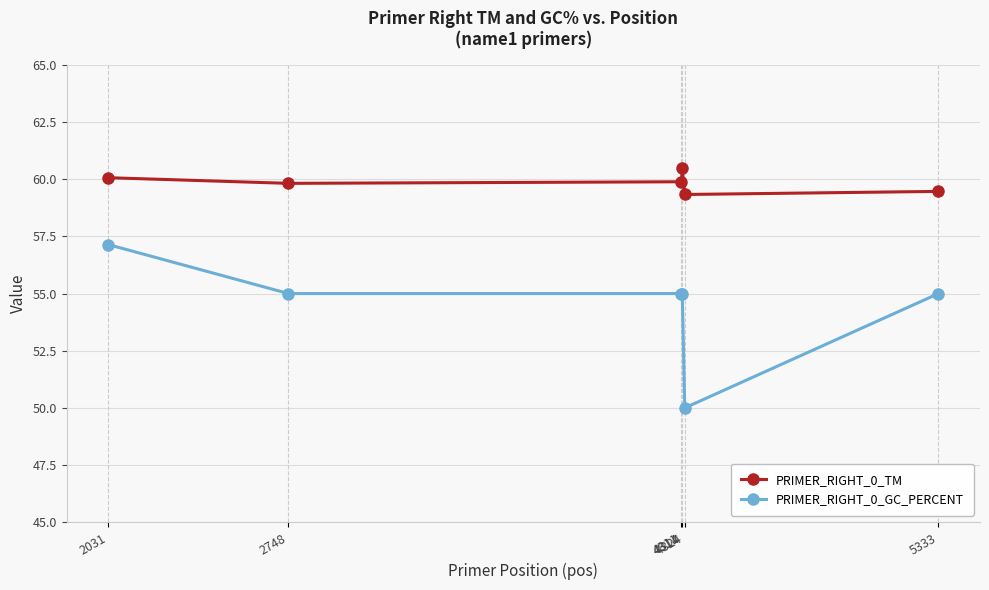

The value of PRIMER_RIGHT_0_GC_PERCENT at 5333 is 92.9. True or false?

False